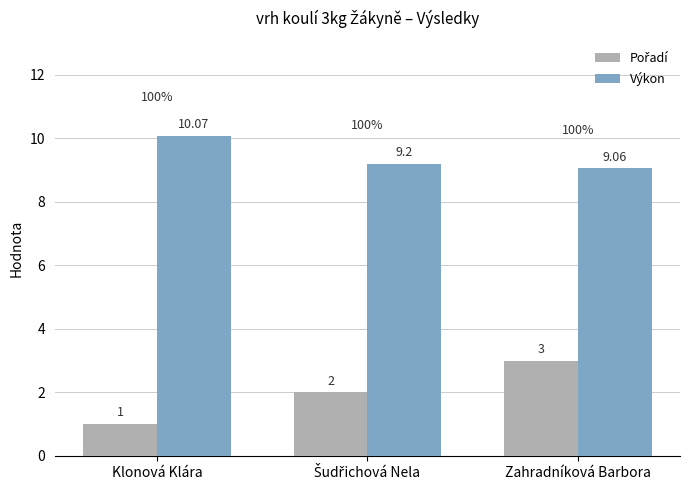

What is the highest value of the Výkon series?

10.1